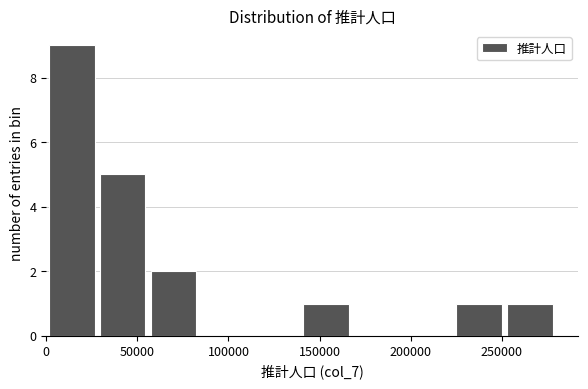

Which range on the x-axis has the tallest bar?

0 to 30000